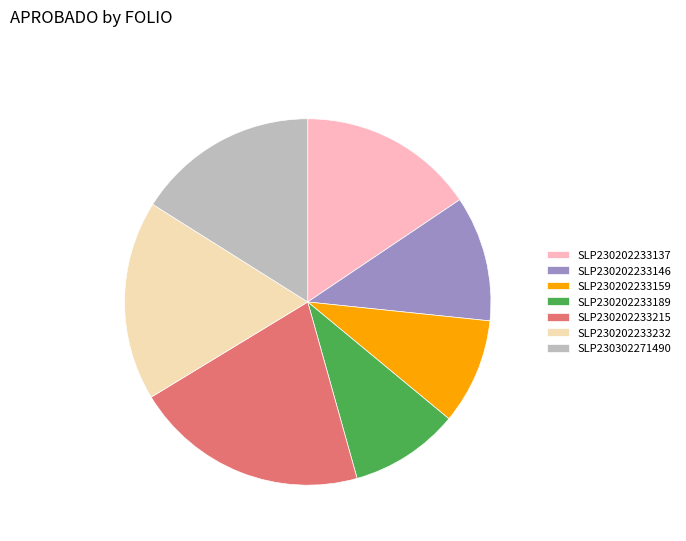

Is SLP230302271490 the majority of the pie?

No